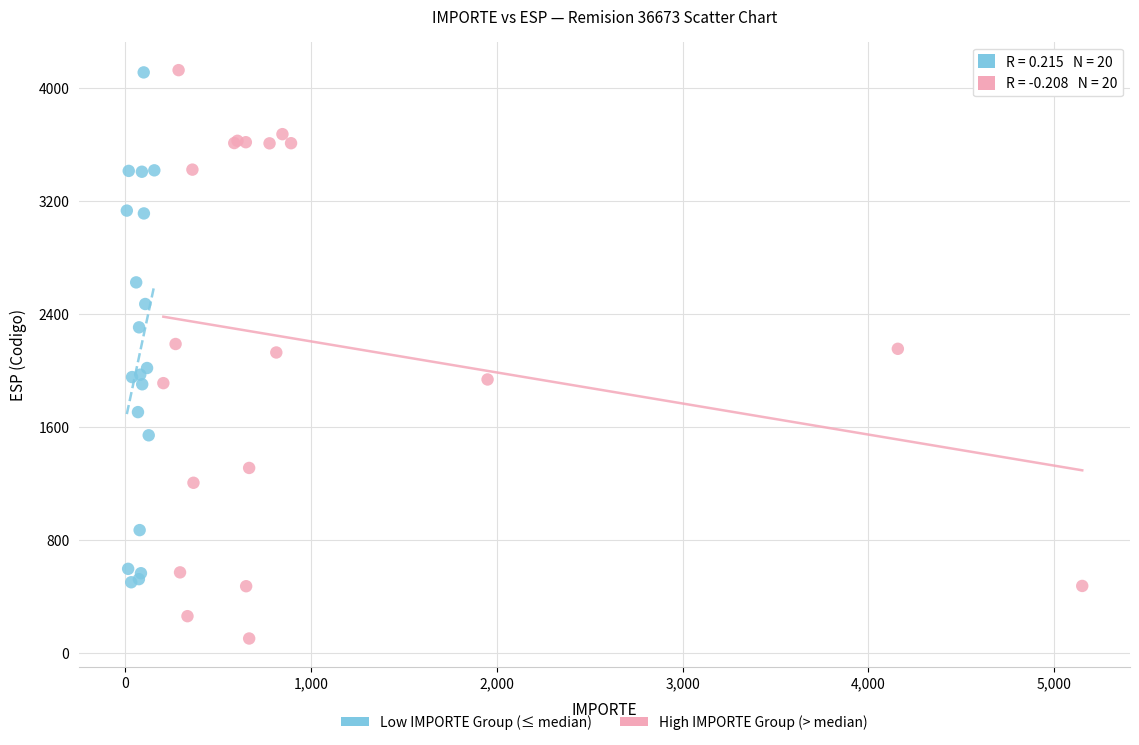

Which series reaches the minimum Y coordinate?

High IMPORTE Group (> median)